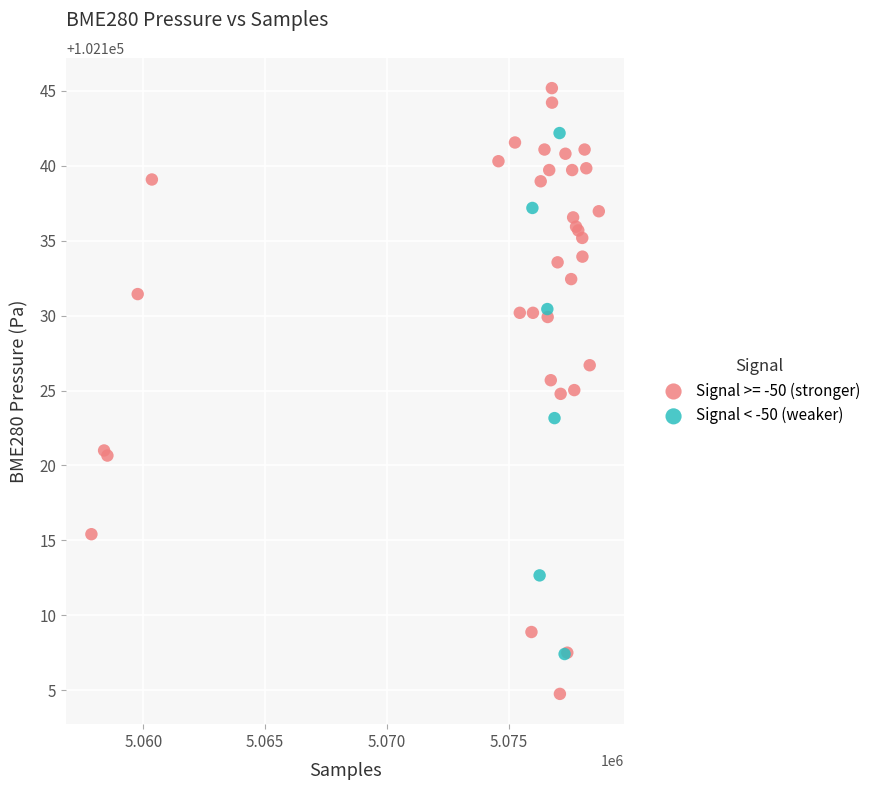

Which series has the widest spread of Y values?

Signal >= -50 (stronger)